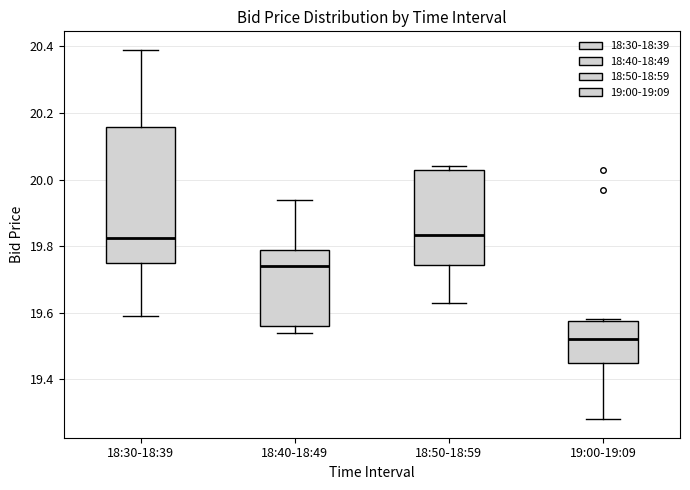

Where does the median line of the box for 18:30-18:39 sit on the y-axis? The values are not printed on the chart, so give them approximately, as read against the axis.

19.82